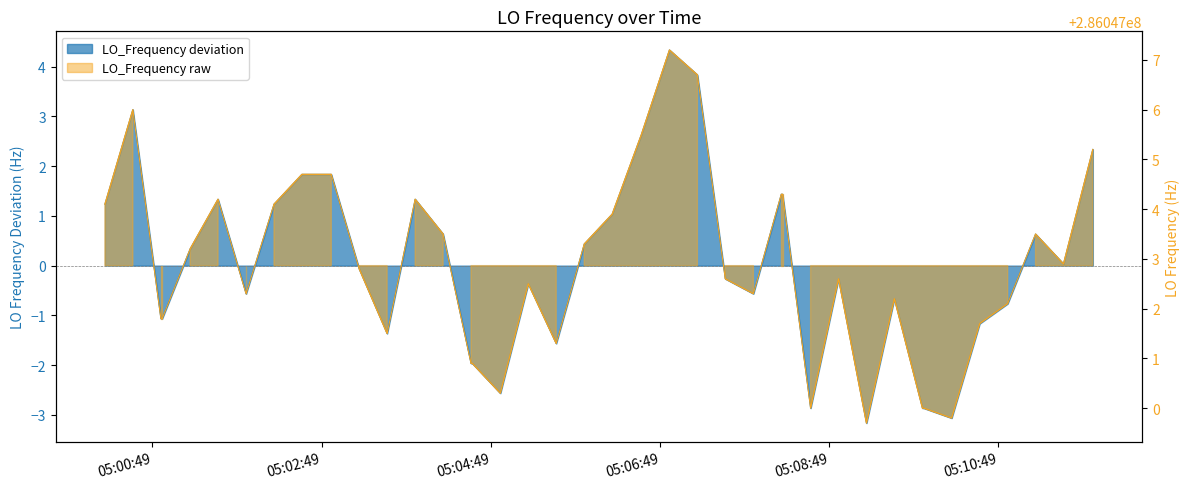

Is the value of LO_Frequency raw at 38 greater than the value of LO_Frequency deviation line at 21?

Yes